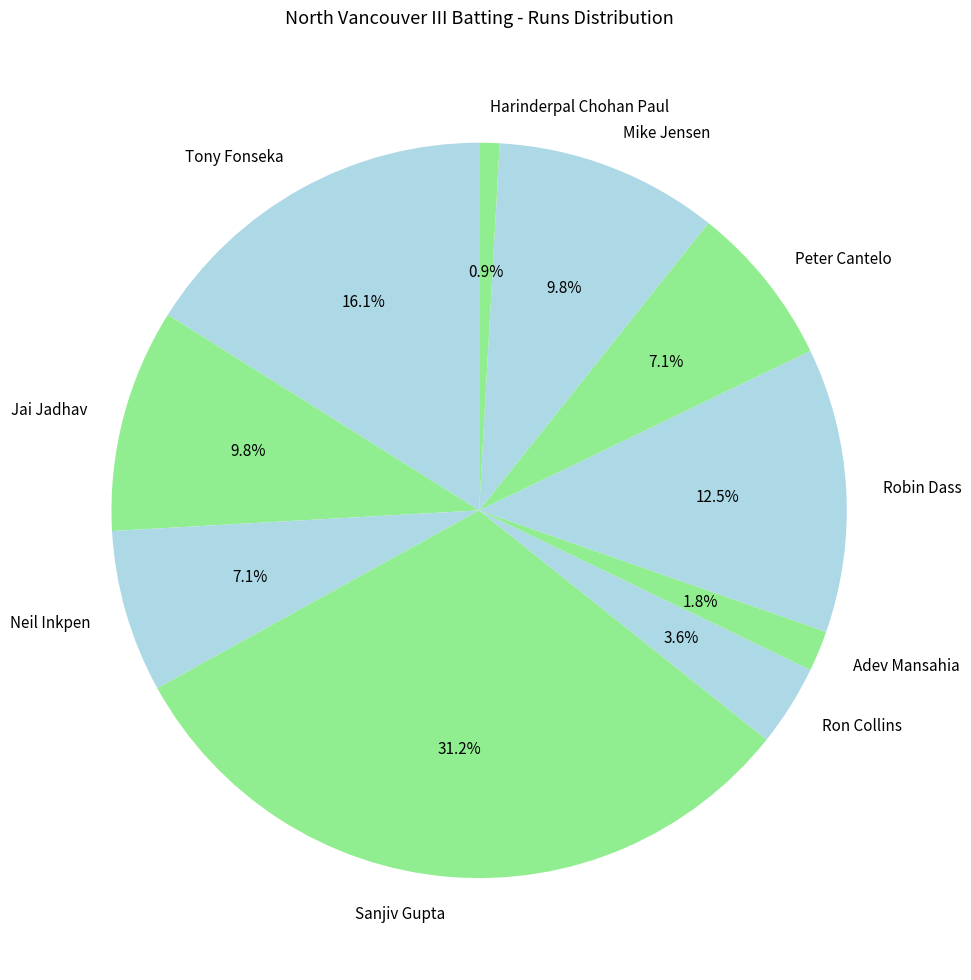

Is there any slice that represents more than half of the pie?

No